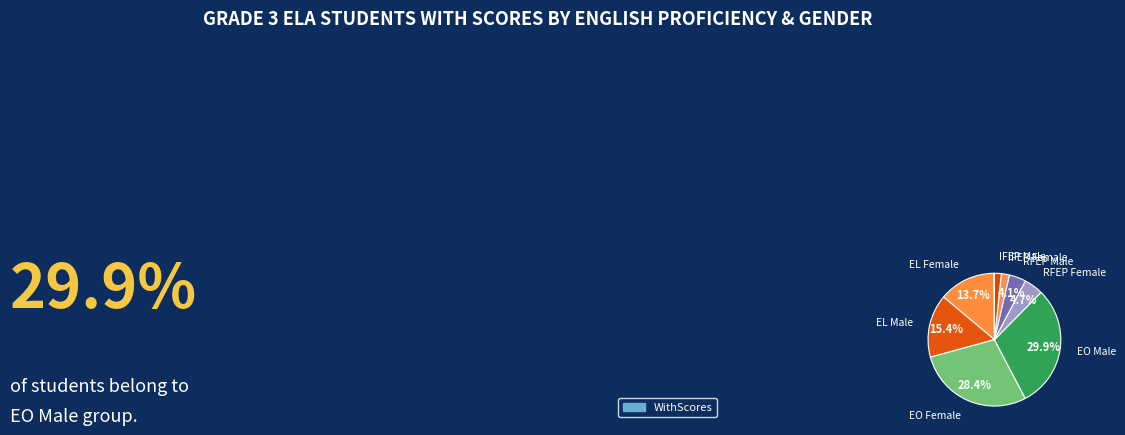

How many slices are in this pie chart?

10